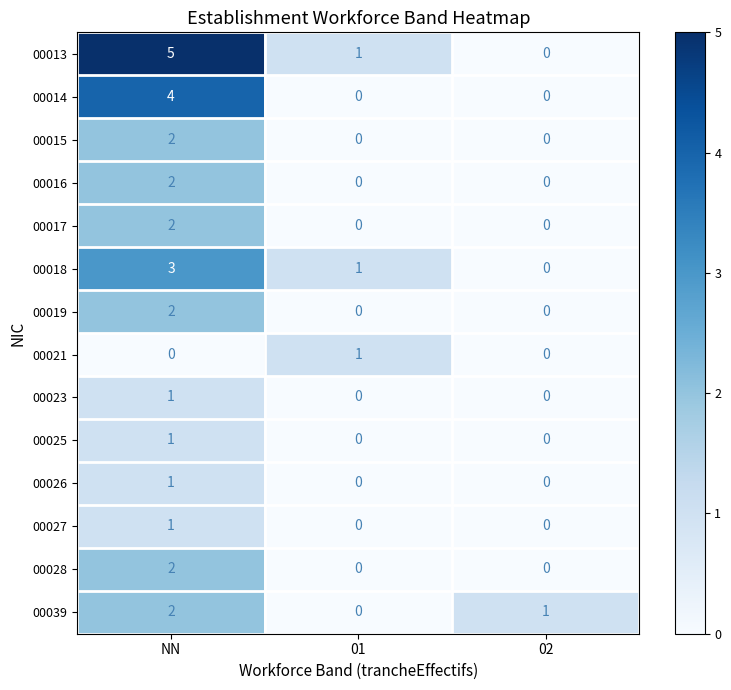

How many categories are shown in the chart?

3